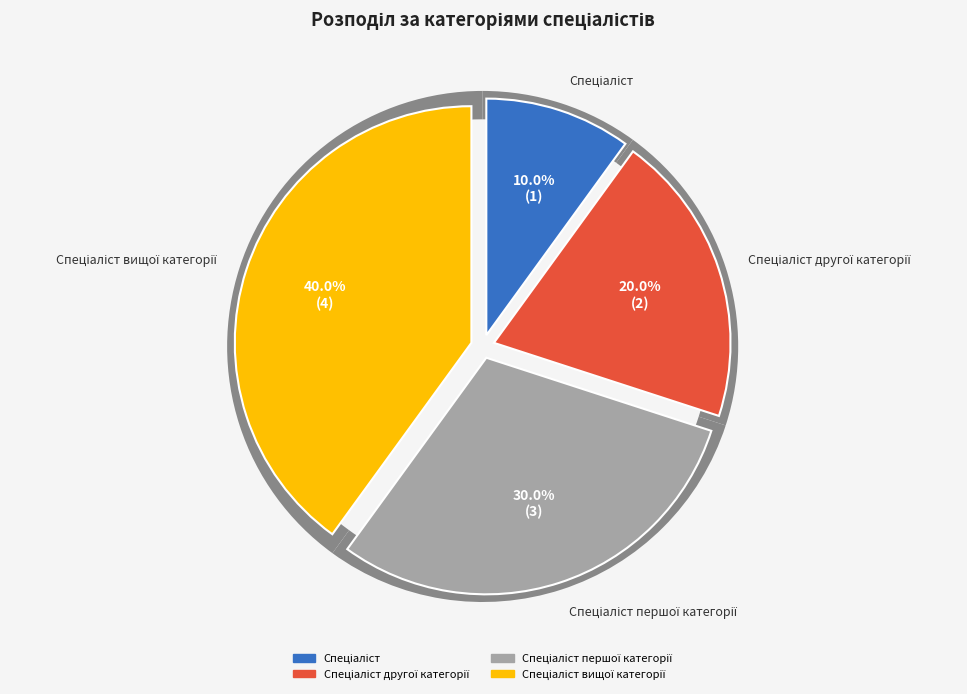

True or false: Спеціаліст другої категорії accounts for 6% of the total.

False